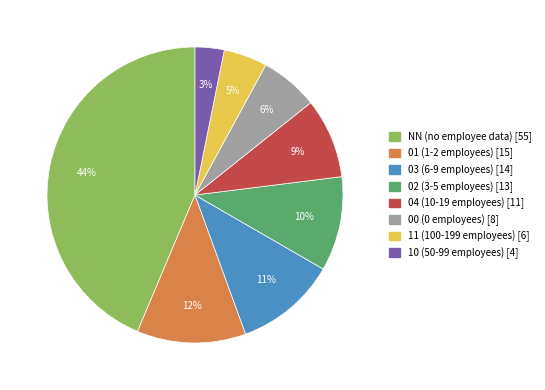

Rank the categories by value from highest to lowest.

NN, 01, 03, 02, 04, 00, 11, 10